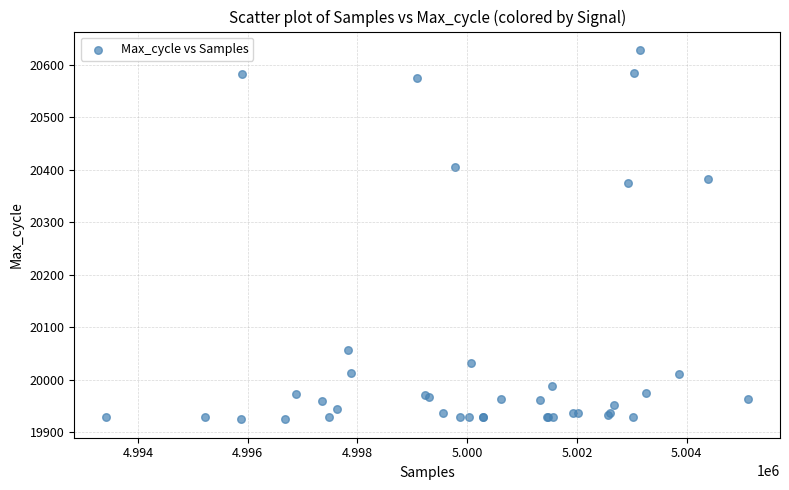

What Y value in the scatter plot is closest to 20276?

20375